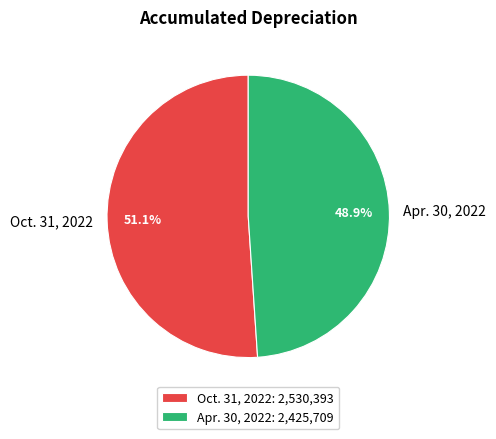

Is the sum of Apr. 30, 2022 and Oct. 31, 2022 greater than half?

Yes